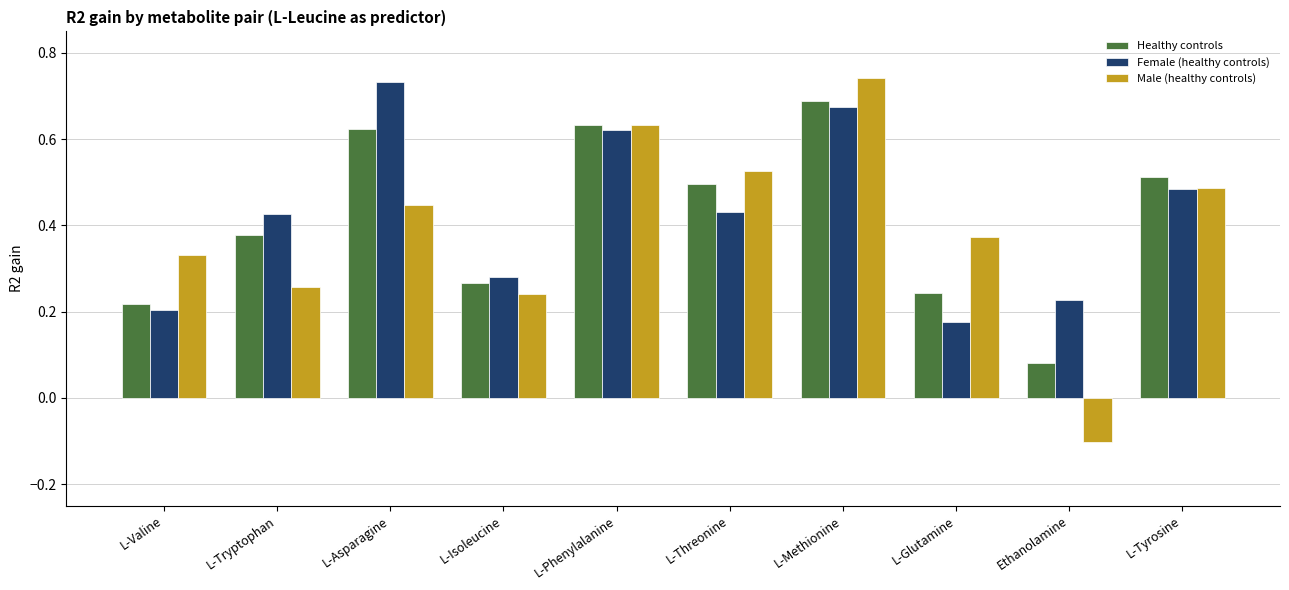

Rank the categories by Male (healthy controls) value from highest to lowest.

L-Methionine, L-Phenylalanine, L-Threonine, L-Tyrosine, L-Asparagine, L-Glutamine, L-Valine, L-Tryptophan, L-Isoleucine, Ethanolamine